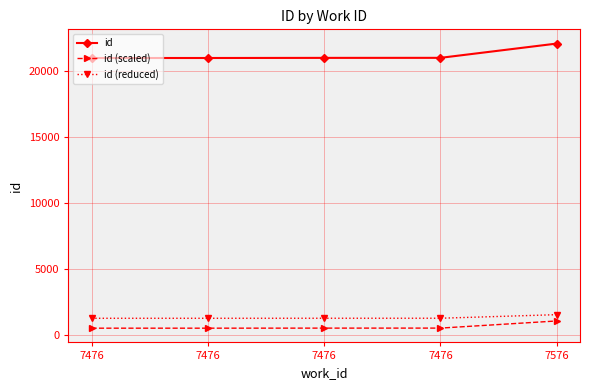

Count the number of categories in the chart.

5